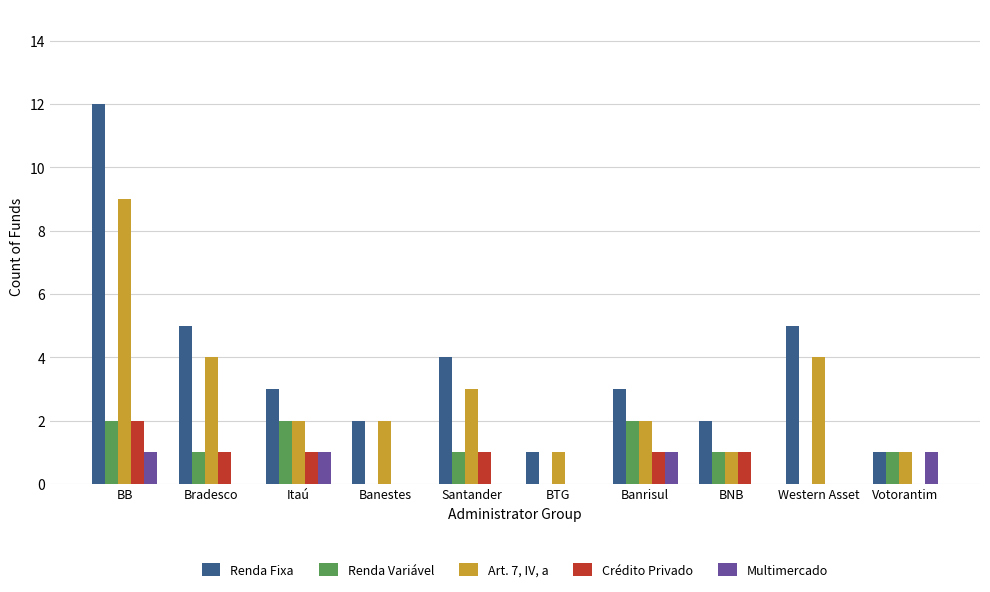

True or false: Art. 7, IV, a has a value of 4 at Western Asset.

True